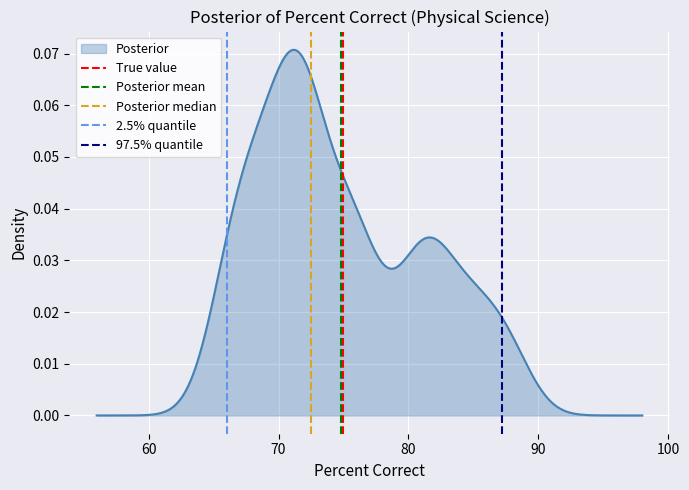

How many data points does each series have?

2